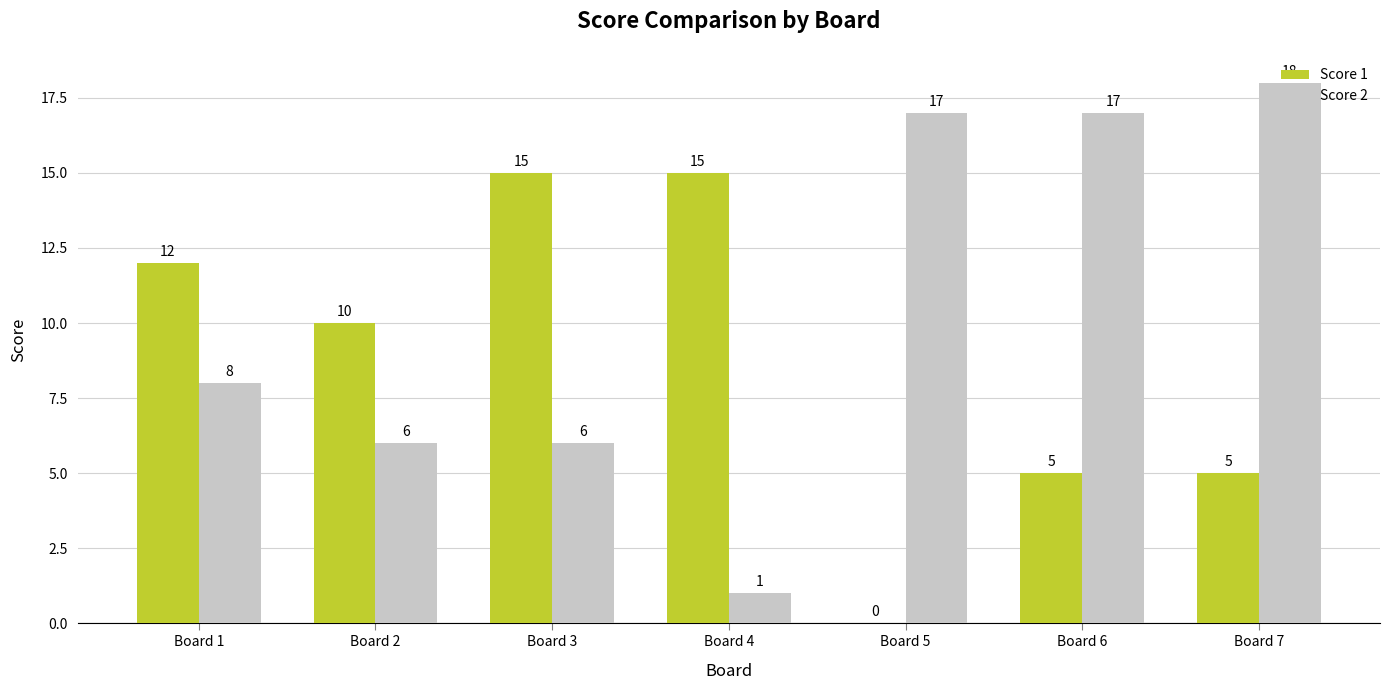

Reading right to left, transcribe all the data shown in this chart.

Score 1: Board 7=5	Board 6=5	Board 5=0	Board 4=15	Board 3=15	Board 2=10	Board 1=12
Score 2: Board 7=18	Board 6=17	Board 5=17	Board 4=1	Board 3=6	Board 2=6	Board 1=8